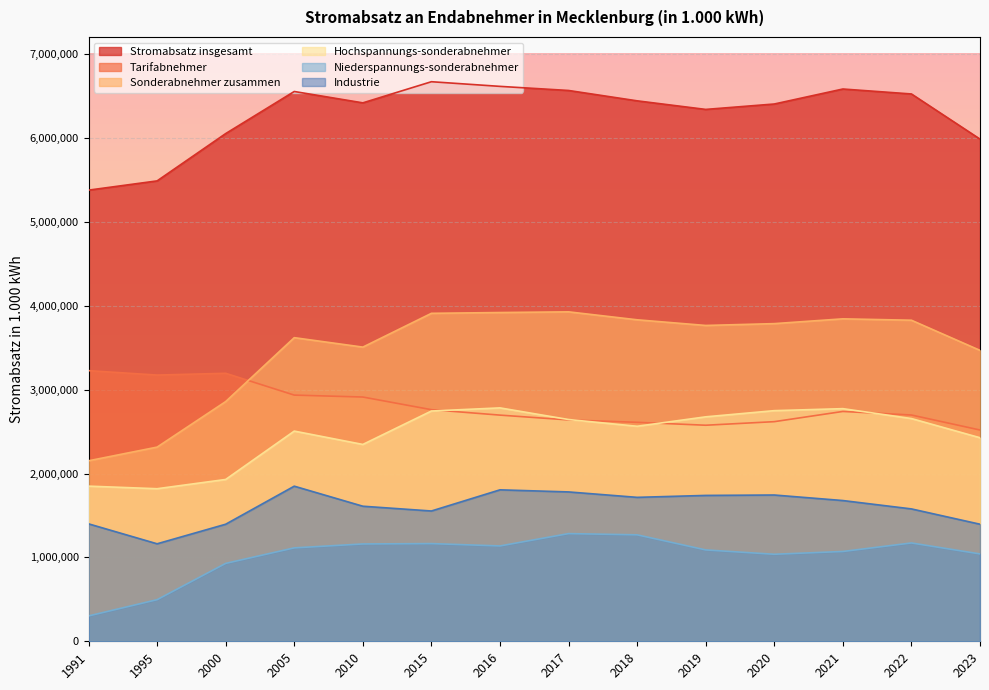

List the series in order of their peak value, highest first.

Stromabsatz insgesamt, Sonderabnehmer zusammen, Tarifabnehmer, Hochspannungs-sonderabnehmer, Industrie, Niederspannungs-sonderabnehmer